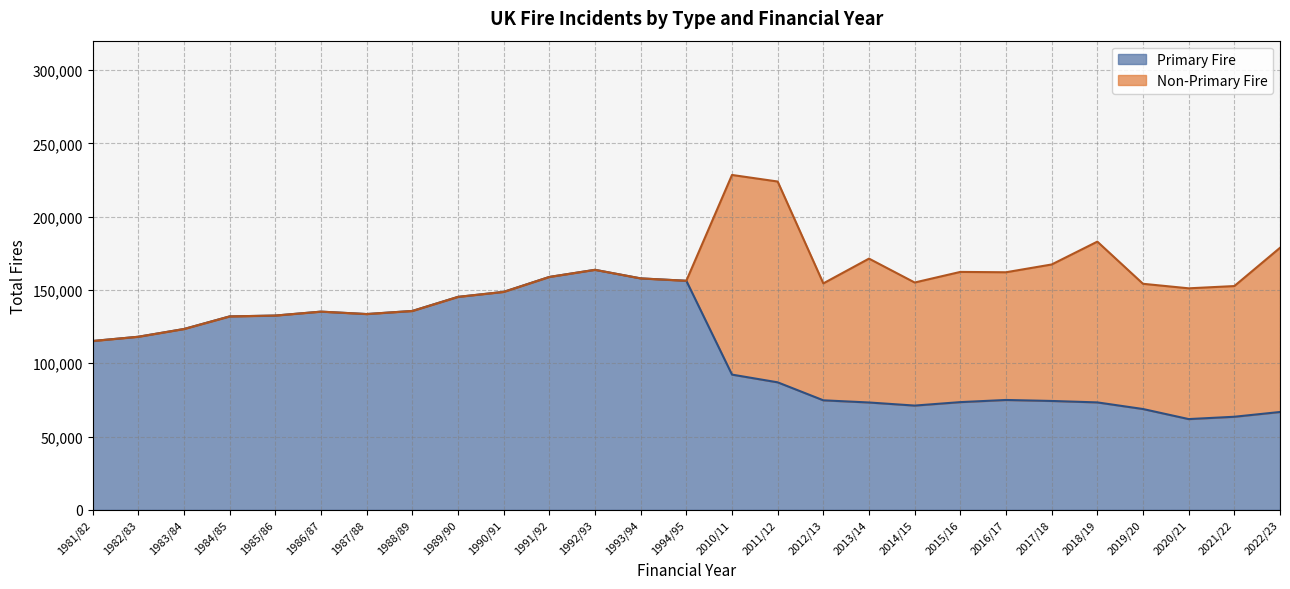

Rank the categories by value from lowest to highest.

2020/21, 2021/22, 2022/23, 2019/20, 2014/15, 2013/14, 2018/19, 2015/16, 2017/18, 2012/13, 2016/17, 2011/12, 2010/11, 1981/82, 1982/83, 1983/84, 1984/85, 1985/86, 1987/88, 1986/87, 1988/89, 1989/90, 1990/91, 1994/95, 1993/94, 1991/92, 1992/93